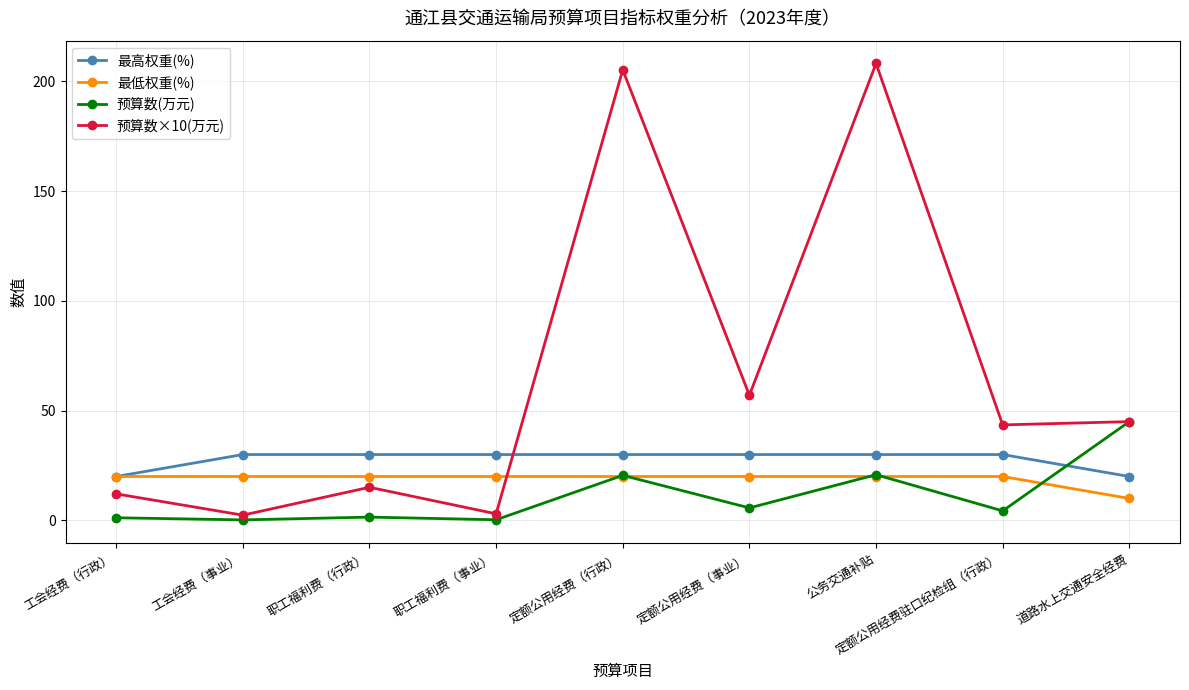

How many values in the 最低权重(%) series are below 20?

1